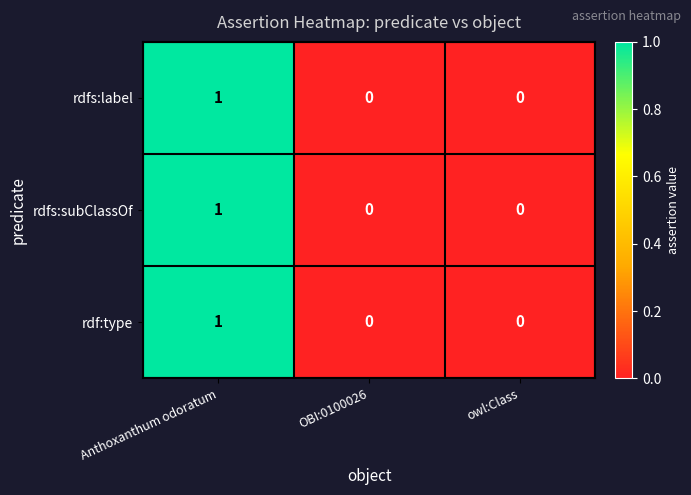

The rdfs:subClassOf series shows 1 at Anthoxanthum odoratum. True or false?

True